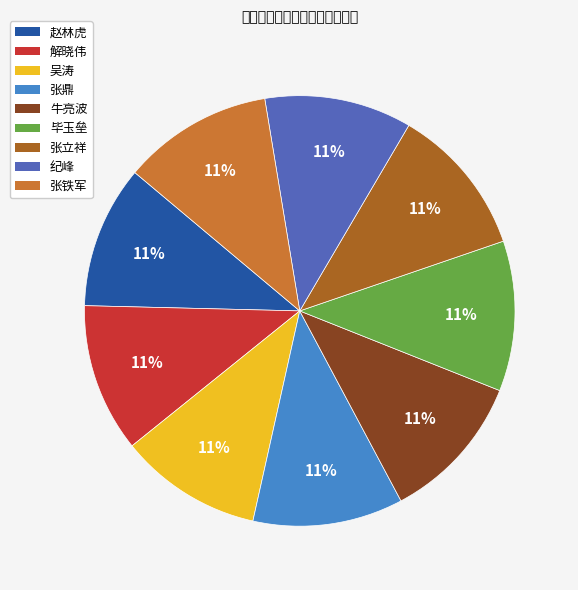

Is 赵林虎 the majority of the pie?

No